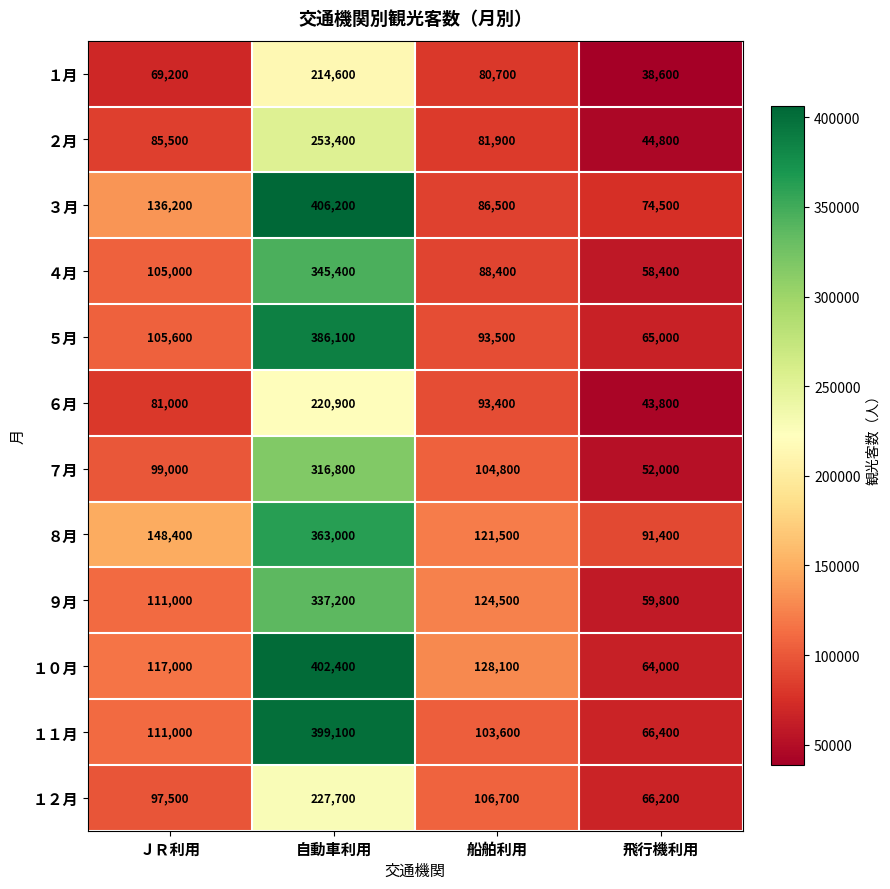

What is the difference between the second highest and second lowest values in the １２月 series?

9200